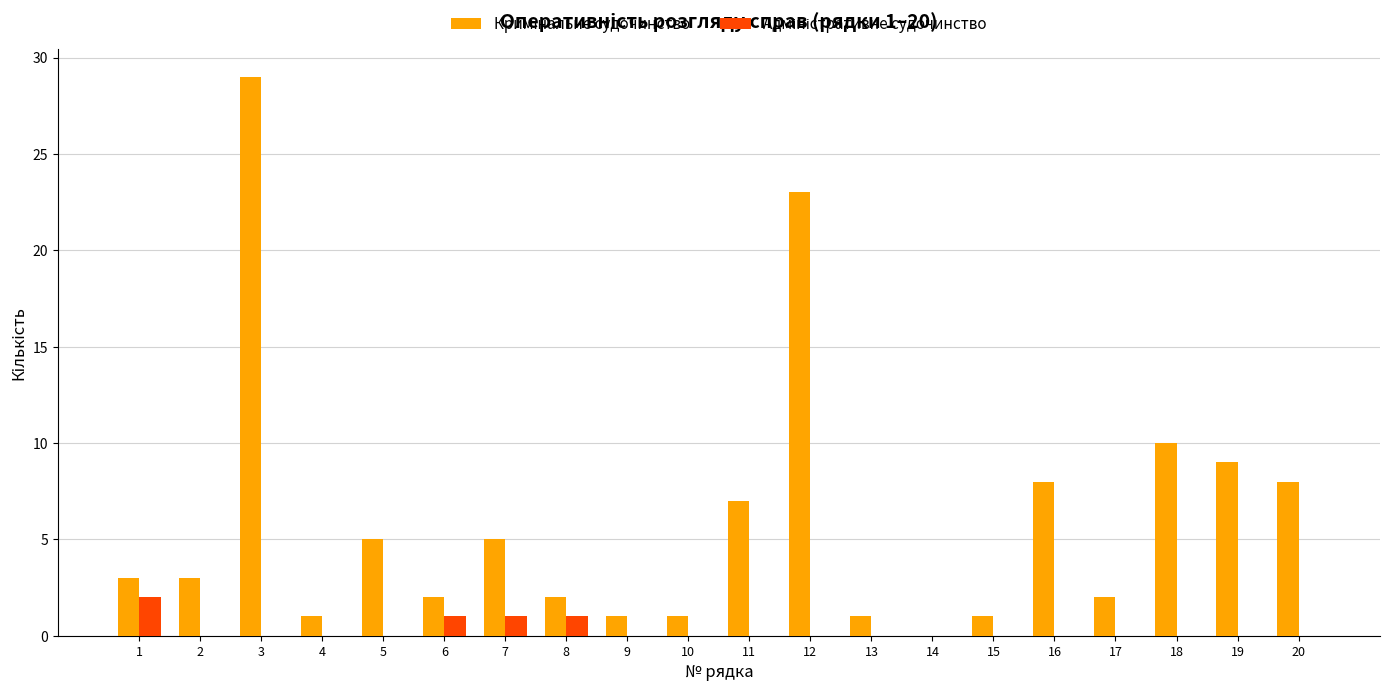

At which category is the sum across all series the highest?

3